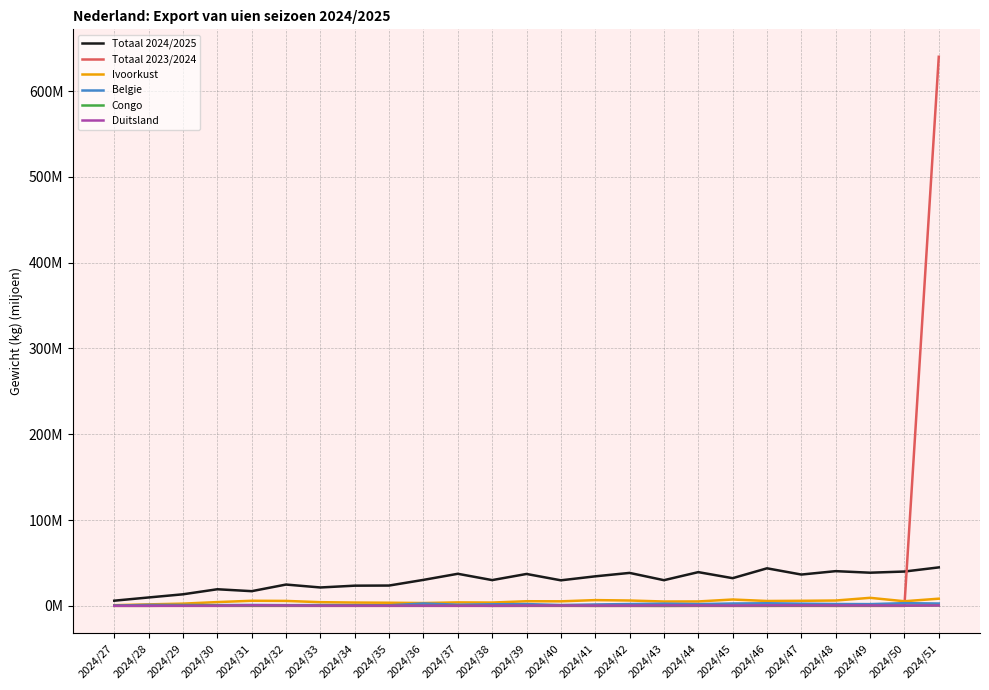

The value of Totaal 2024/2025 at 2024/42 is 38.4. True or false?

True